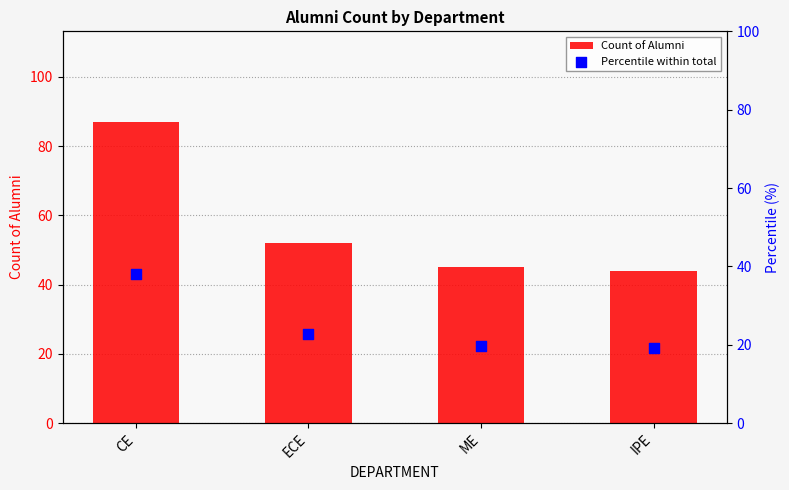

Which series reaches the maximum Y coordinate?

Count of Alumni